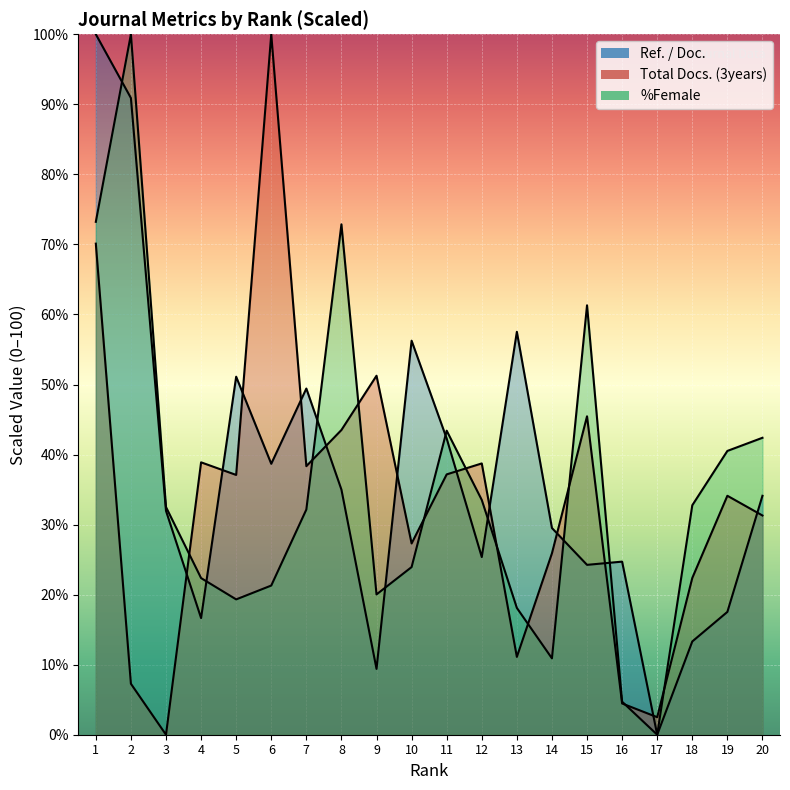

How many intersections are there between Total Docs. (3years) and Ref. / Doc.?

12